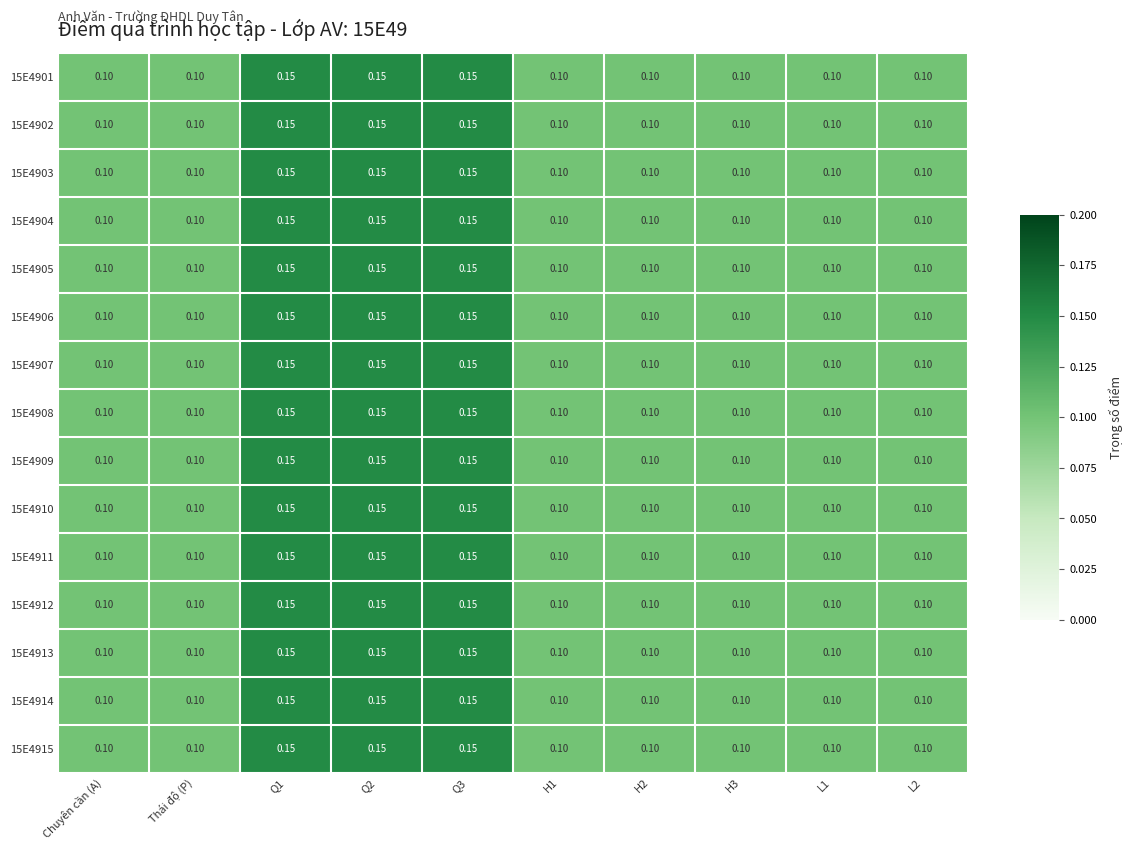

Is the value of 15E4915 at Chuyên cần (A) greater than the value of 15E4912 at Q1?

No